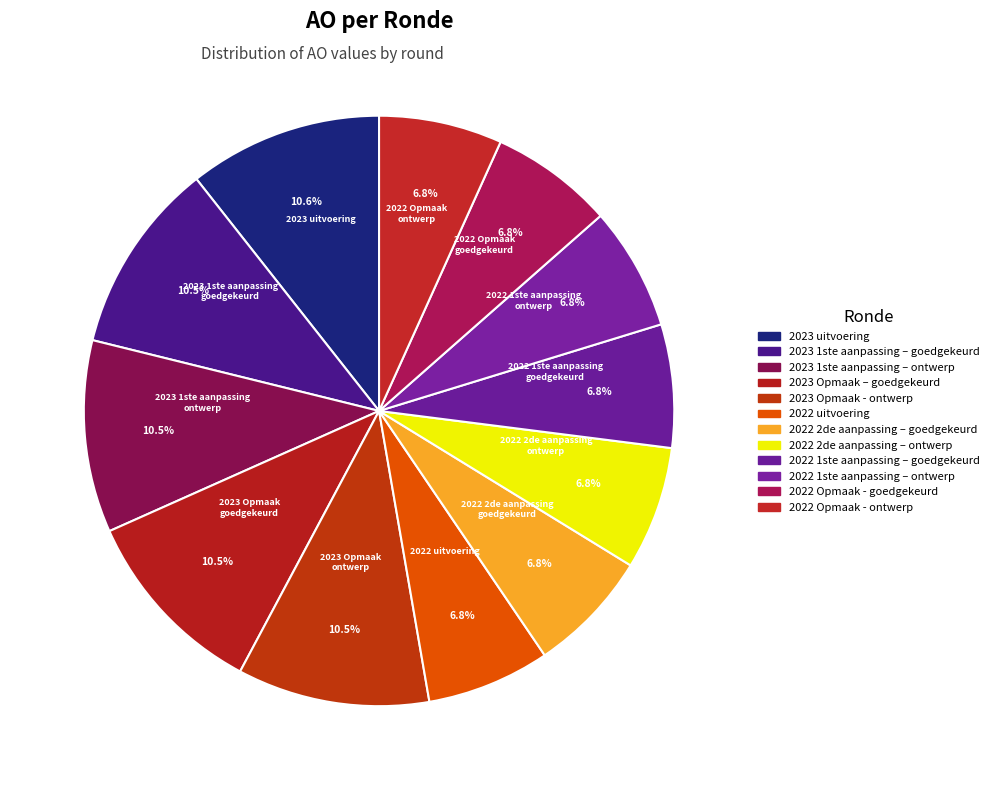

What percentage is the 2023 1ste aanpassing – goedgekeurd slice, to the nearest percent?

11%